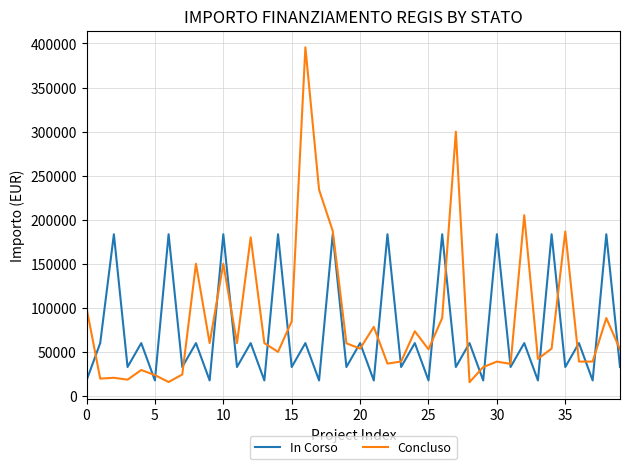

Which series has the widest spread of values?

Concluso